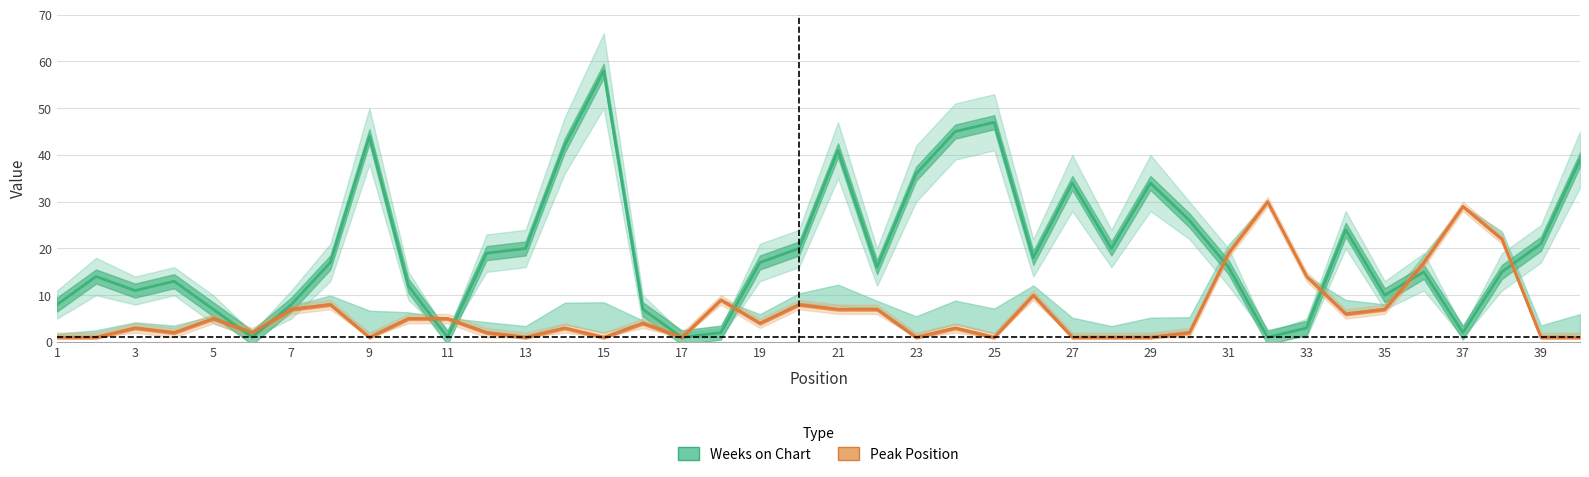

The value of Weeks on Chart at 35 is 1. True or false?

False